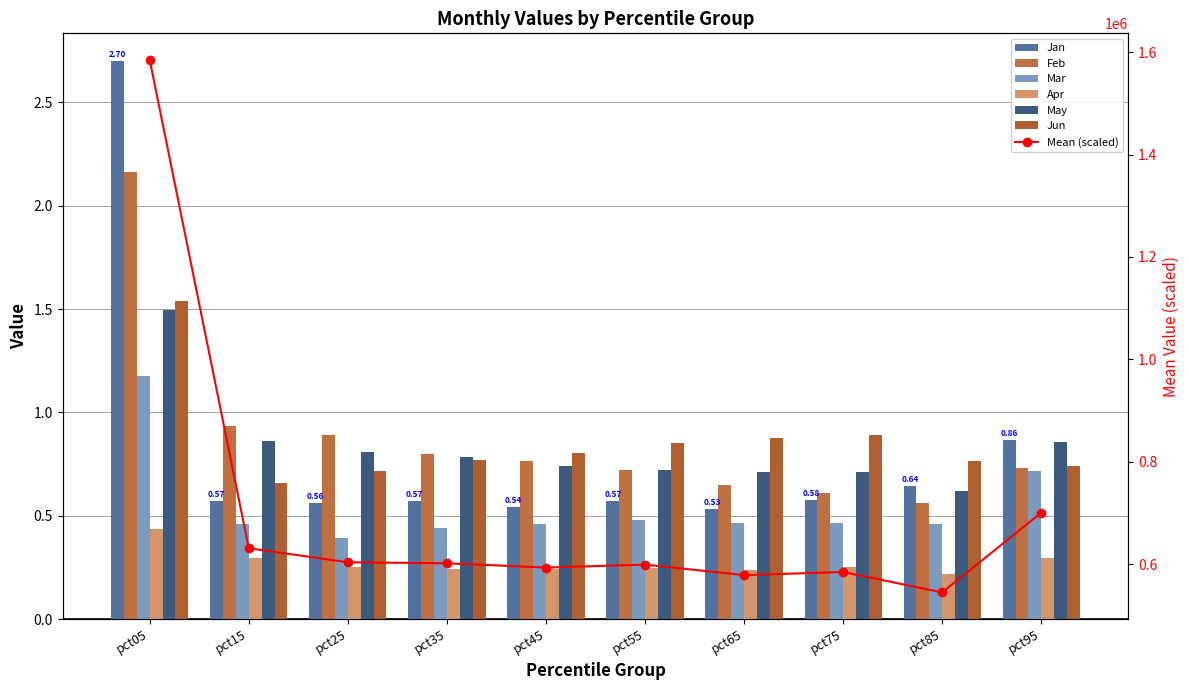

The Feb series shows 0.8 at pct45. True or false?

True